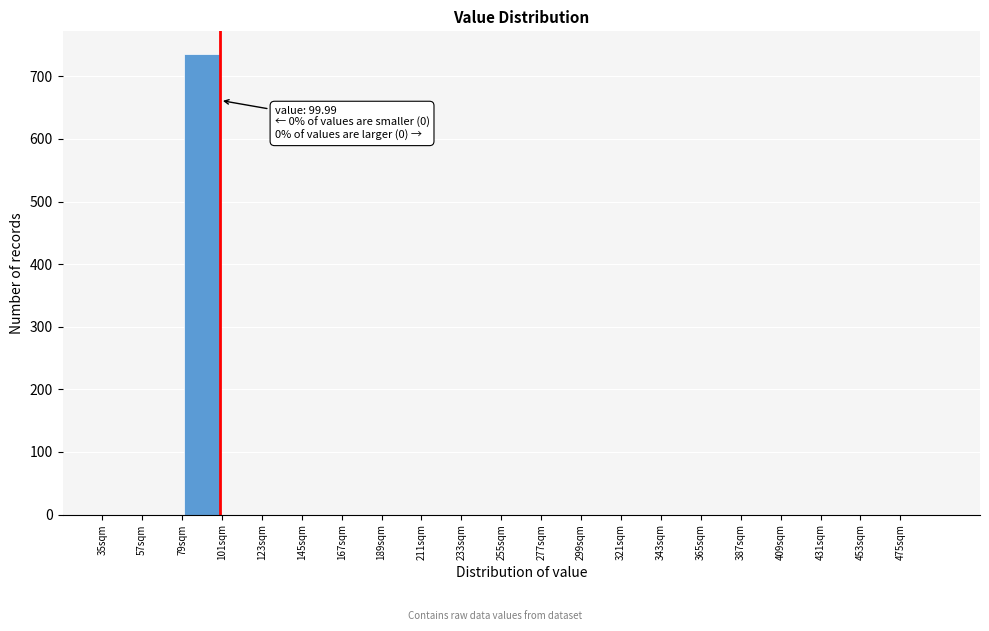

Over which range of the x-axis is the bar tallest?

79 to 101